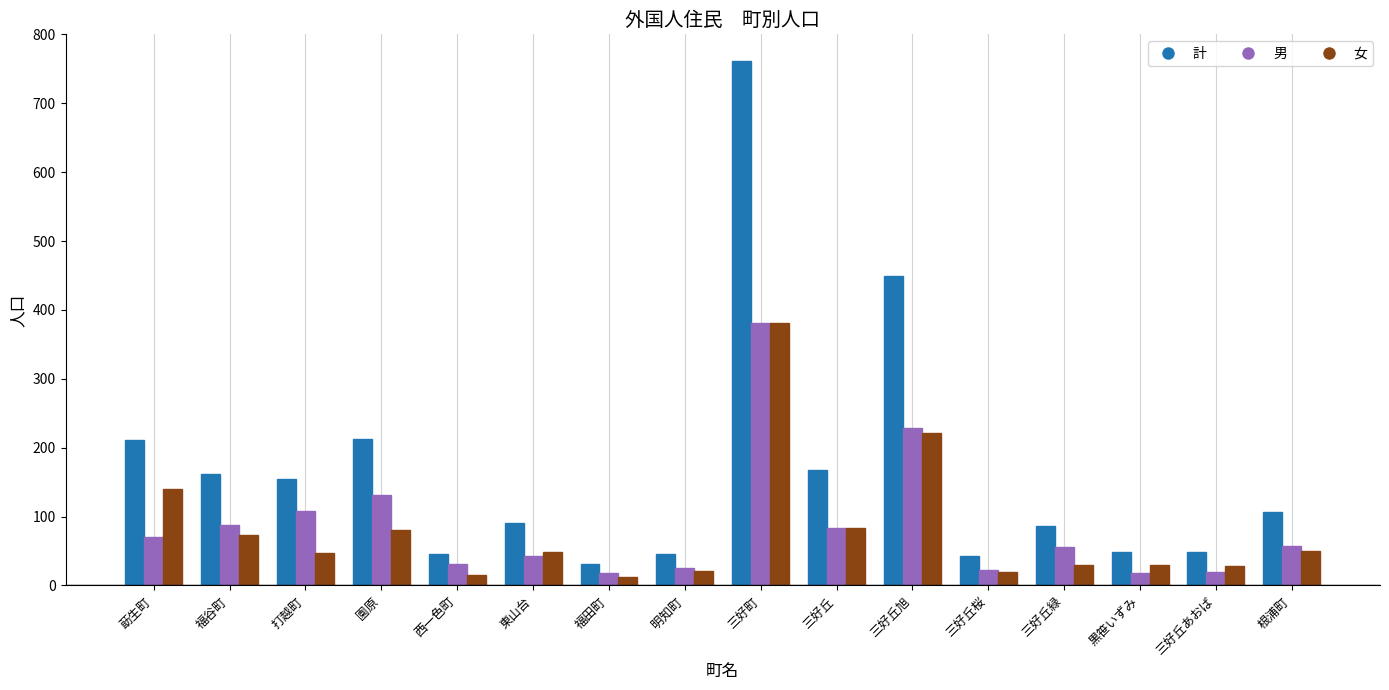

What is the difference between the highest and lowest values at 園原?

132